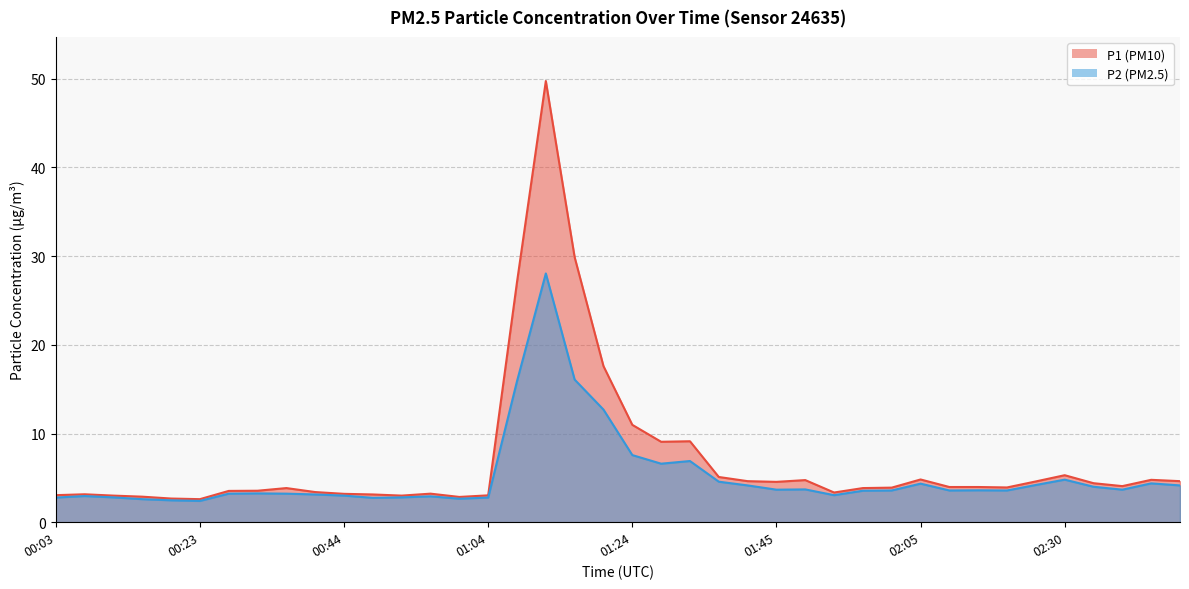

In P2, how many points are lower than both neighbors (excluding endpoints)?

9